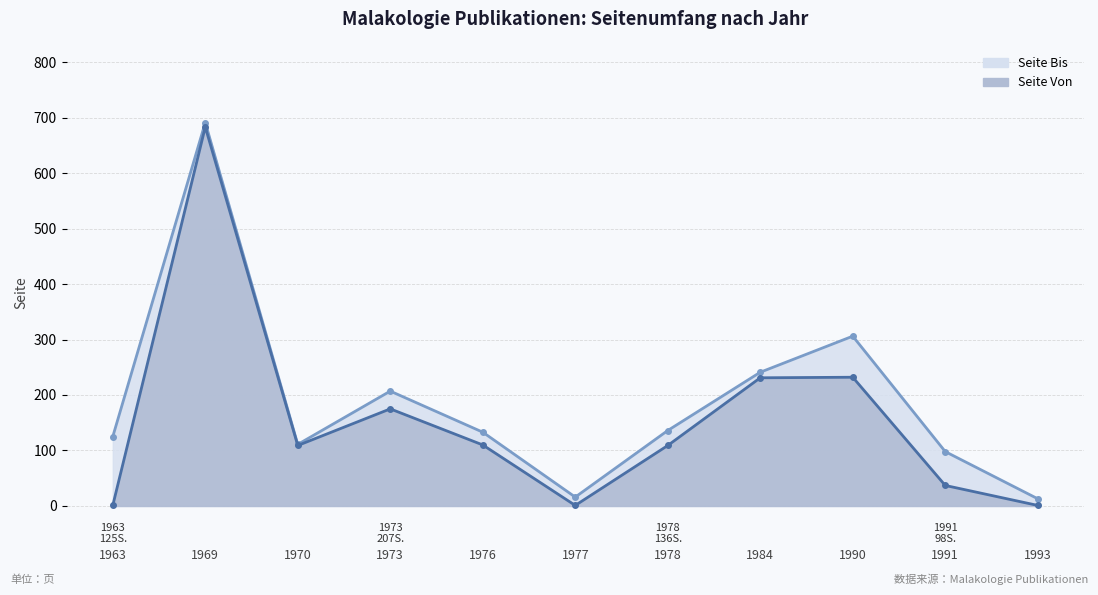

List the labels in order of Seite Bis value, smallest first.

1993, 1977, 1991, 1970, 1963, 1976, 1978, 1973, 1984, 1990, 1969